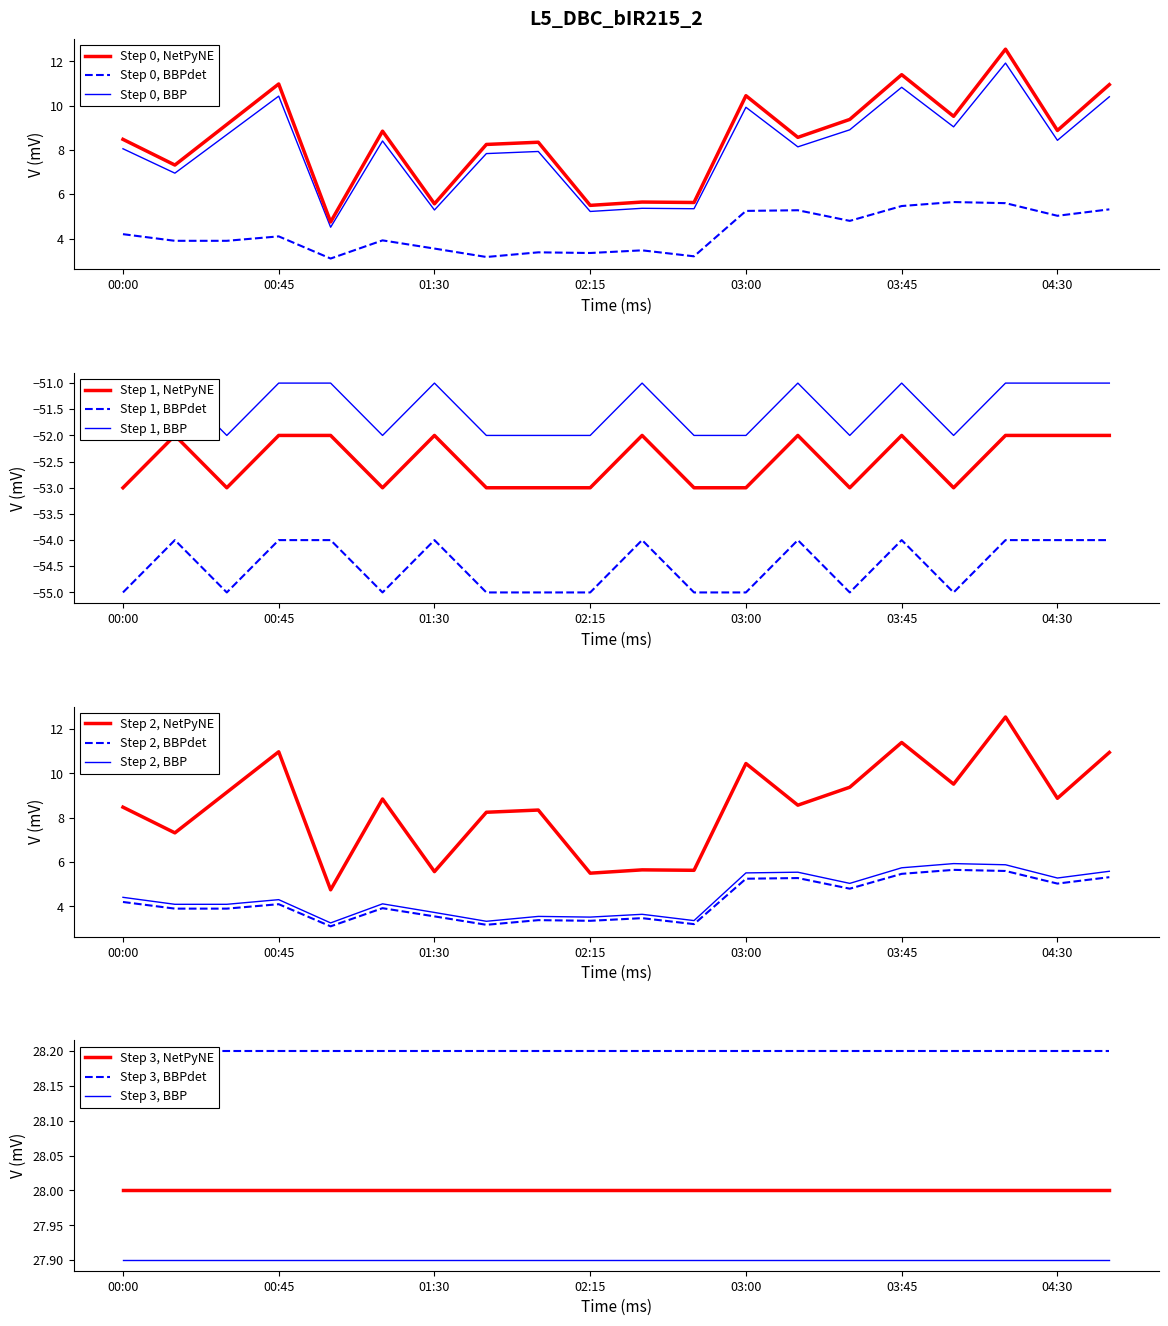

Which series has the largest total across all categories?

SDS_P1